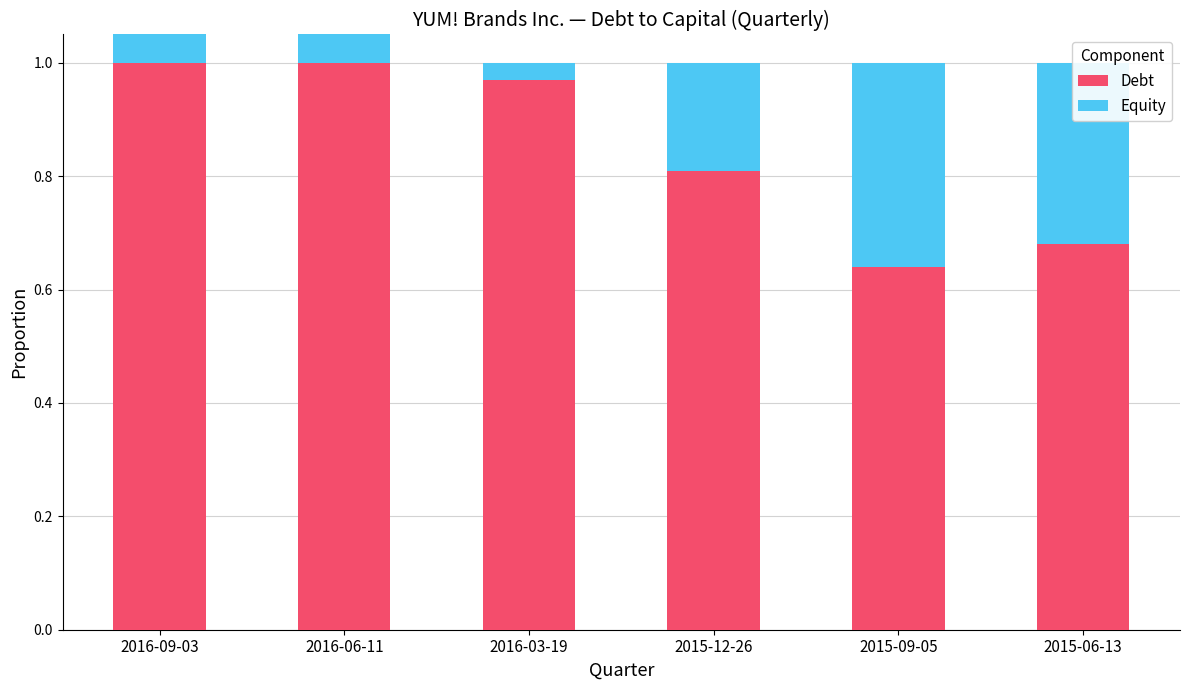

Which series has the largest range (max minus min)?

Equity